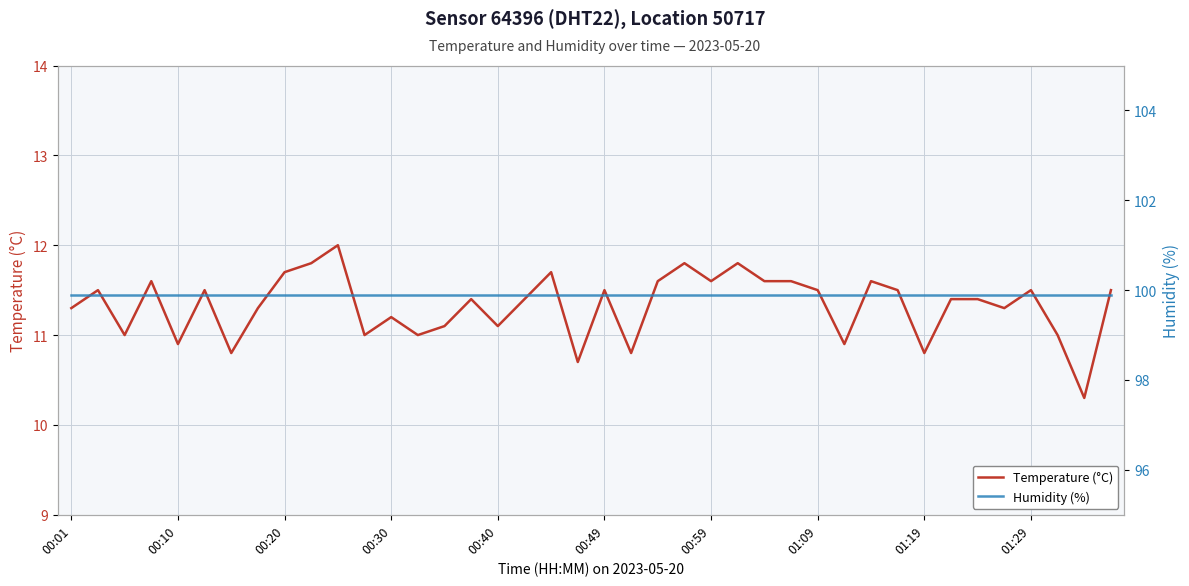

What is the maximum value for Temperature (°C)?

12.0